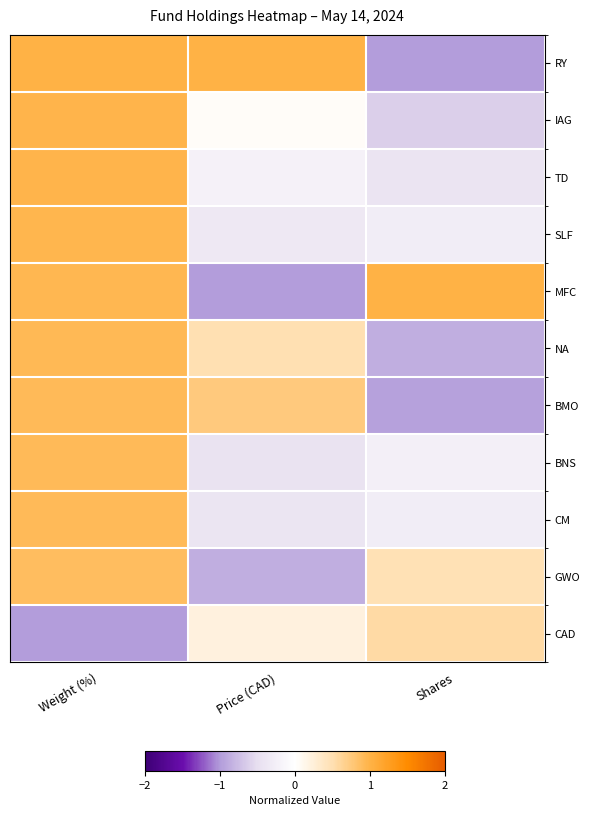

Reading left to right, list all the values displayed in this chart.

RY: Weight (%)=1.0	Price (CAD)=1.0	Shares=-1.0
IAG: Weight (%)=1.0	Price (CAD)=0.0	Shares=-0.6
TD: Weight (%)=1.0	Price (CAD)=-0.2	Shares=-0.4
SLF: Weight (%)=1.0	Price (CAD)=-0.4	Shares=-0.3
MFC: Weight (%)=0.9	Price (CAD)=-1.0	Shares=1.0
NA: Weight (%)=0.9	Price (CAD)=0.5	Shares=-0.9
BMO: Weight (%)=0.9	Price (CAD)=0.7	Shares=-1.0
BNS: Weight (%)=0.9	Price (CAD)=-0.4	Shares=-0.2
CM: Weight (%)=0.9	Price (CAD)=-0.4	Shares=-0.3
GWO: Weight (%)=0.9	Price (CAD)=-0.9	Shares=0.5
CAD: Weight (%)=-1.0	Price (CAD)=0.2	Shares=0.6